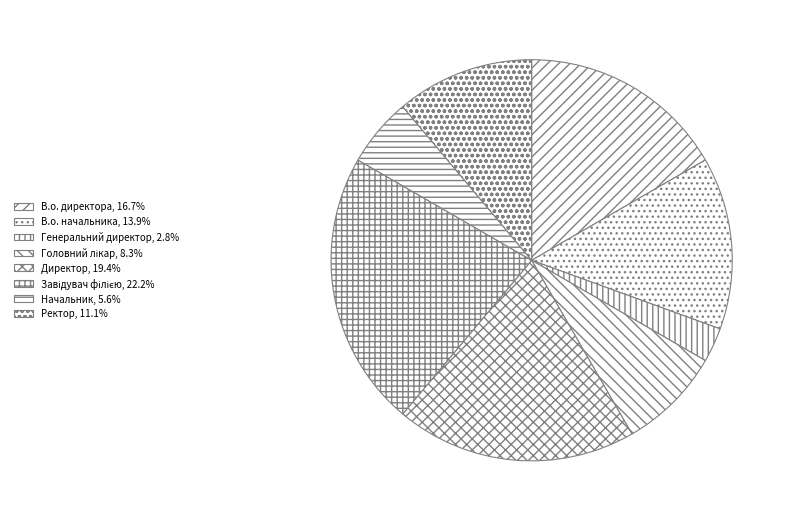

Which slice is the largest?

Завідувач філією